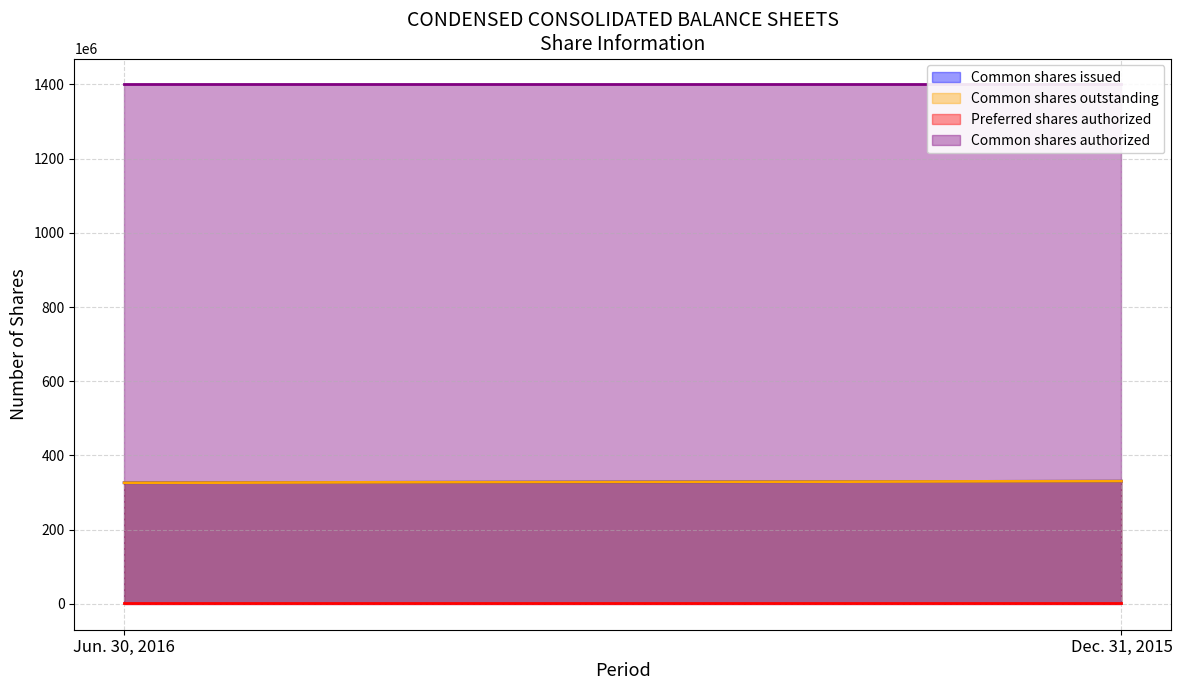

Does the chart display data point markers on the line(s)?

No